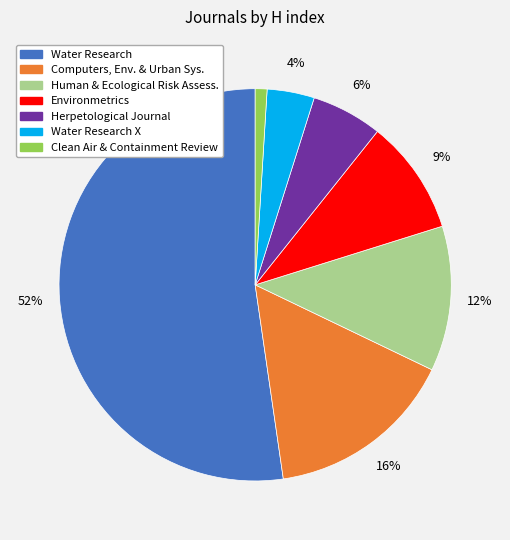

Is there a majority slice in this chart?

Yes